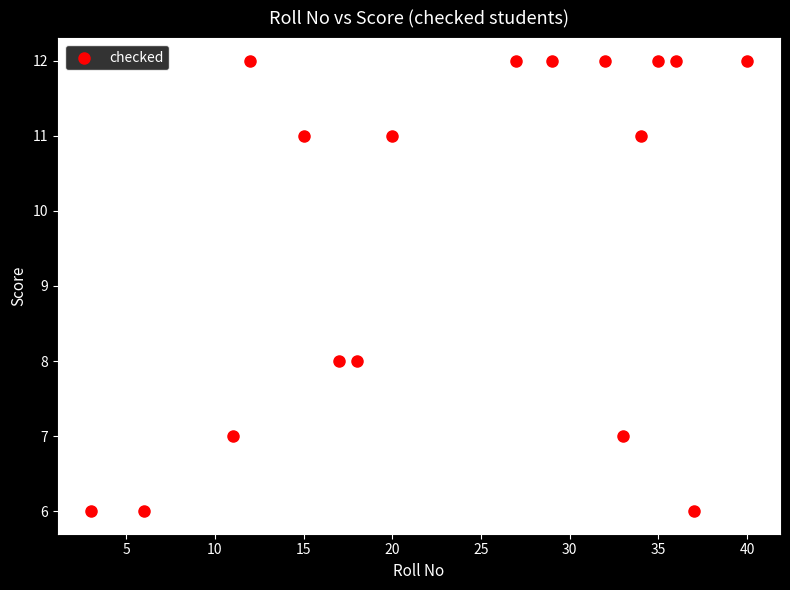

What is the range of Y values (max minus min)?

6